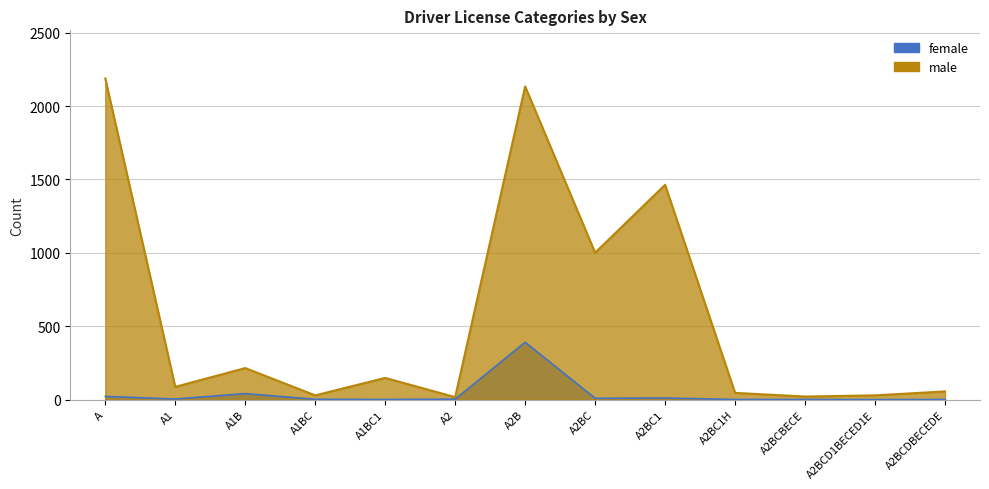

What is the spread (max minus min) of values at A2BC1H?

45